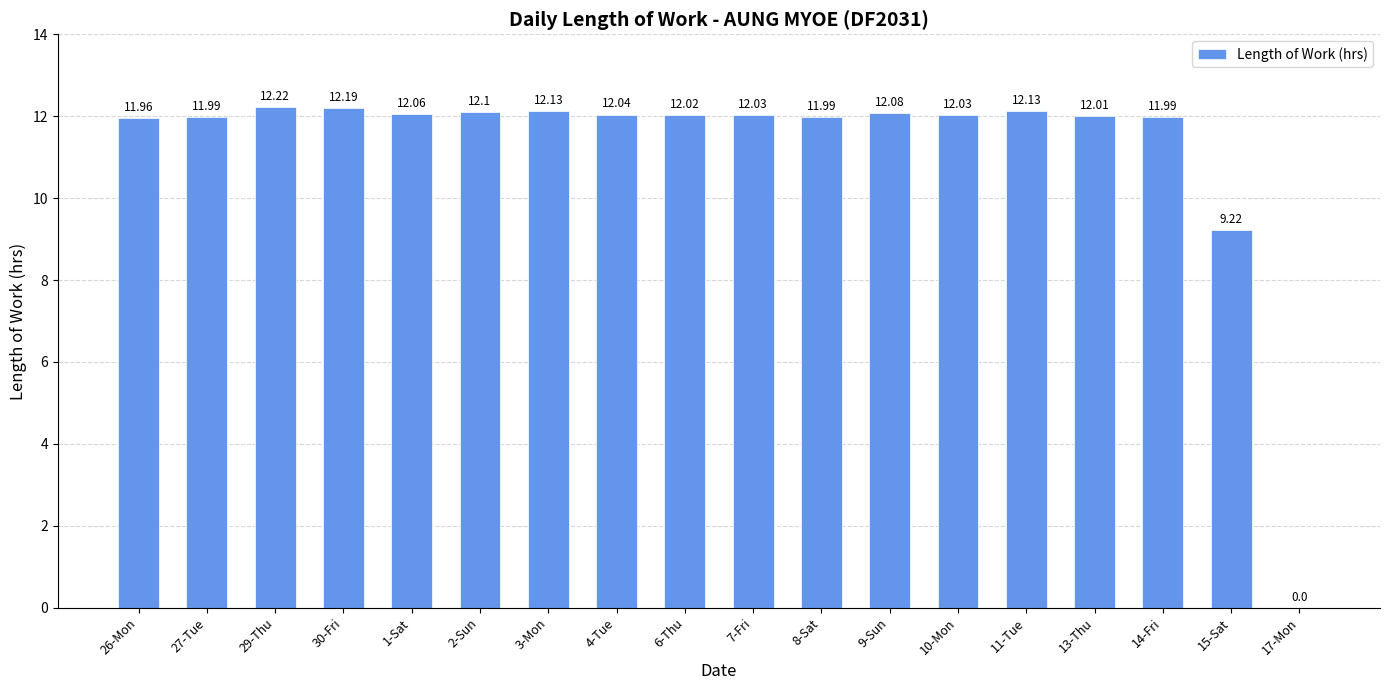

Reading left to right, transcribe all the data shown in this chart.

12.0	12.0	12.2	12.2	12.1	12.1	12.1	12.0	12.0	12.0	12.0	12.1	12.0	12.1	12.0	12.0	9.2	0.0